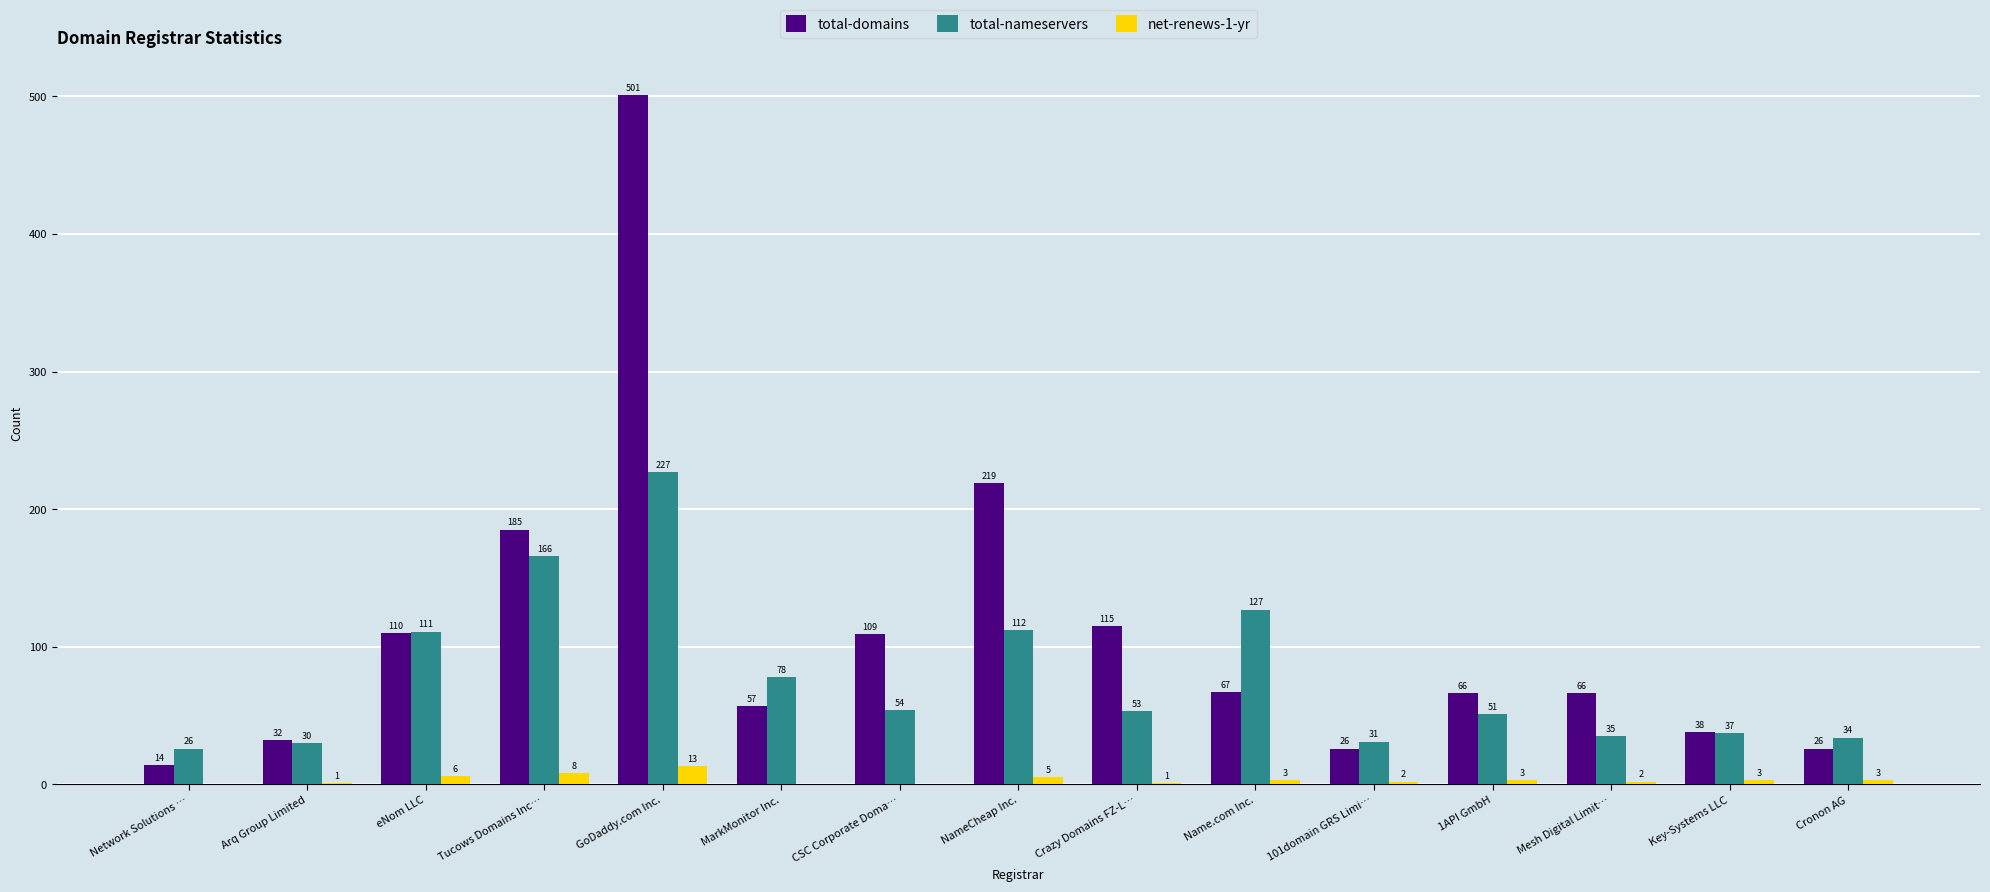

At which label does total-domains reach its peak?

GoDaddy.com Inc.